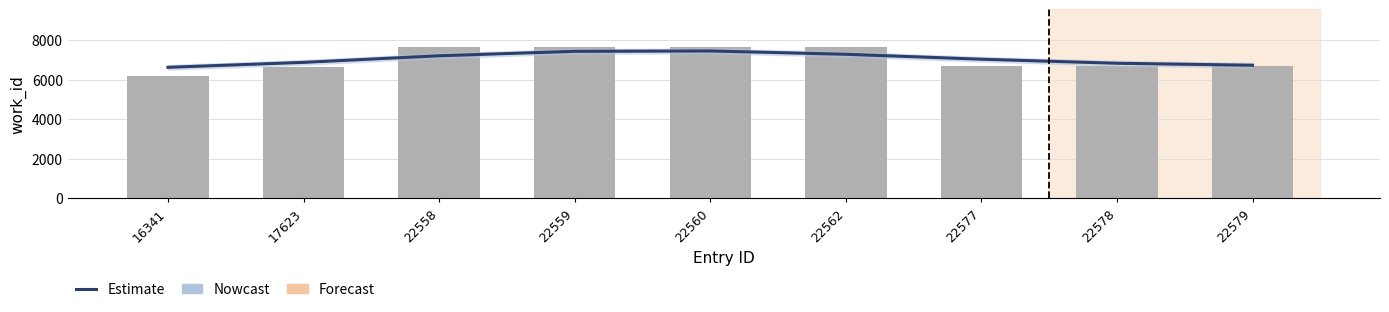

The Estimate series shows 7208.1 at 22558. True or false?

True